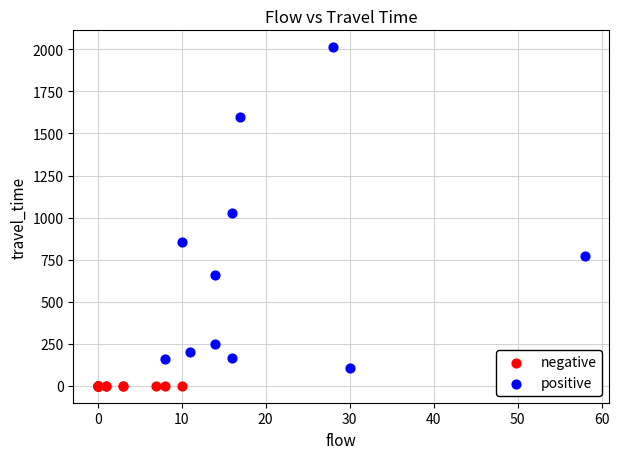

Which series reaches the maximum Y coordinate?

positive